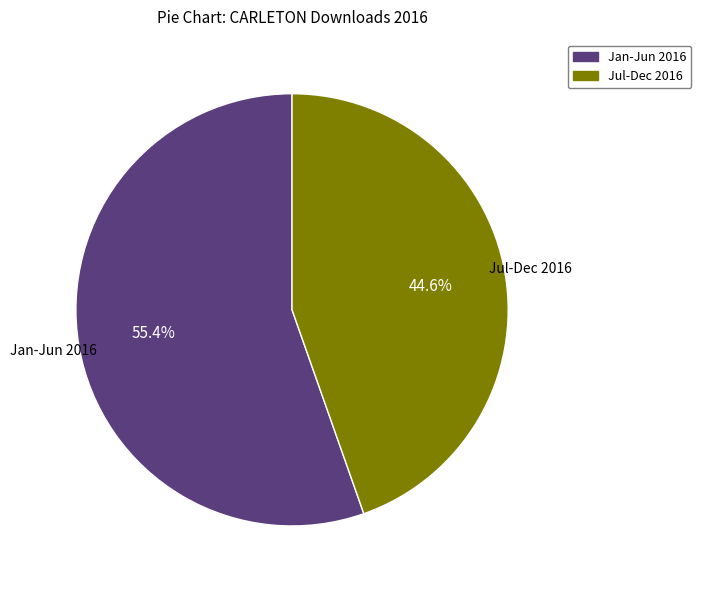

Is there any slice that represents more than half of the pie?

Yes